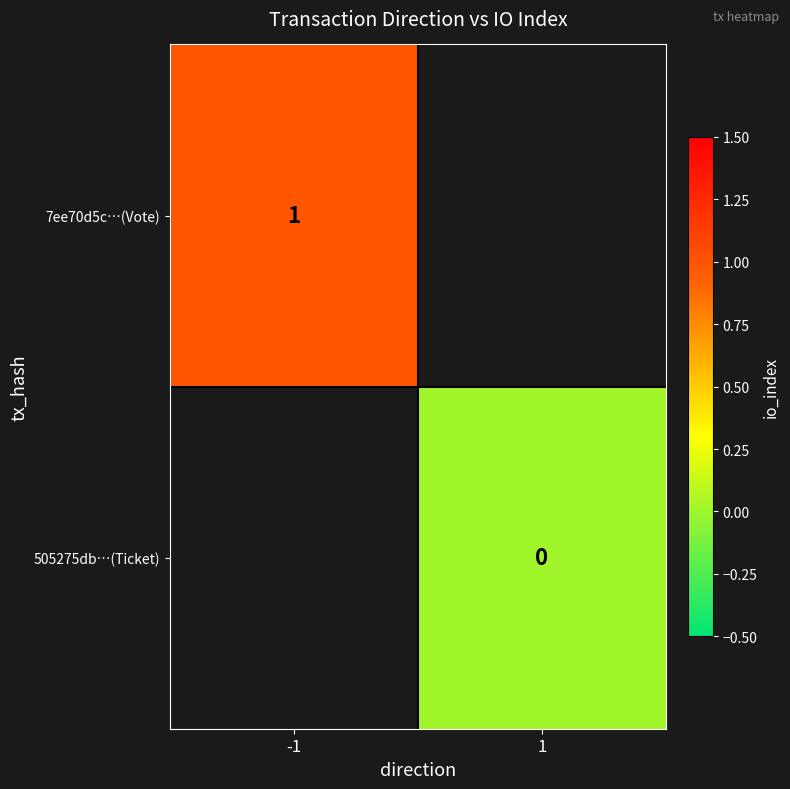

Is the value of 505275db…(Ticket) at 1 greater than the value of 7ee70d5c…(Vote) at -1?

No